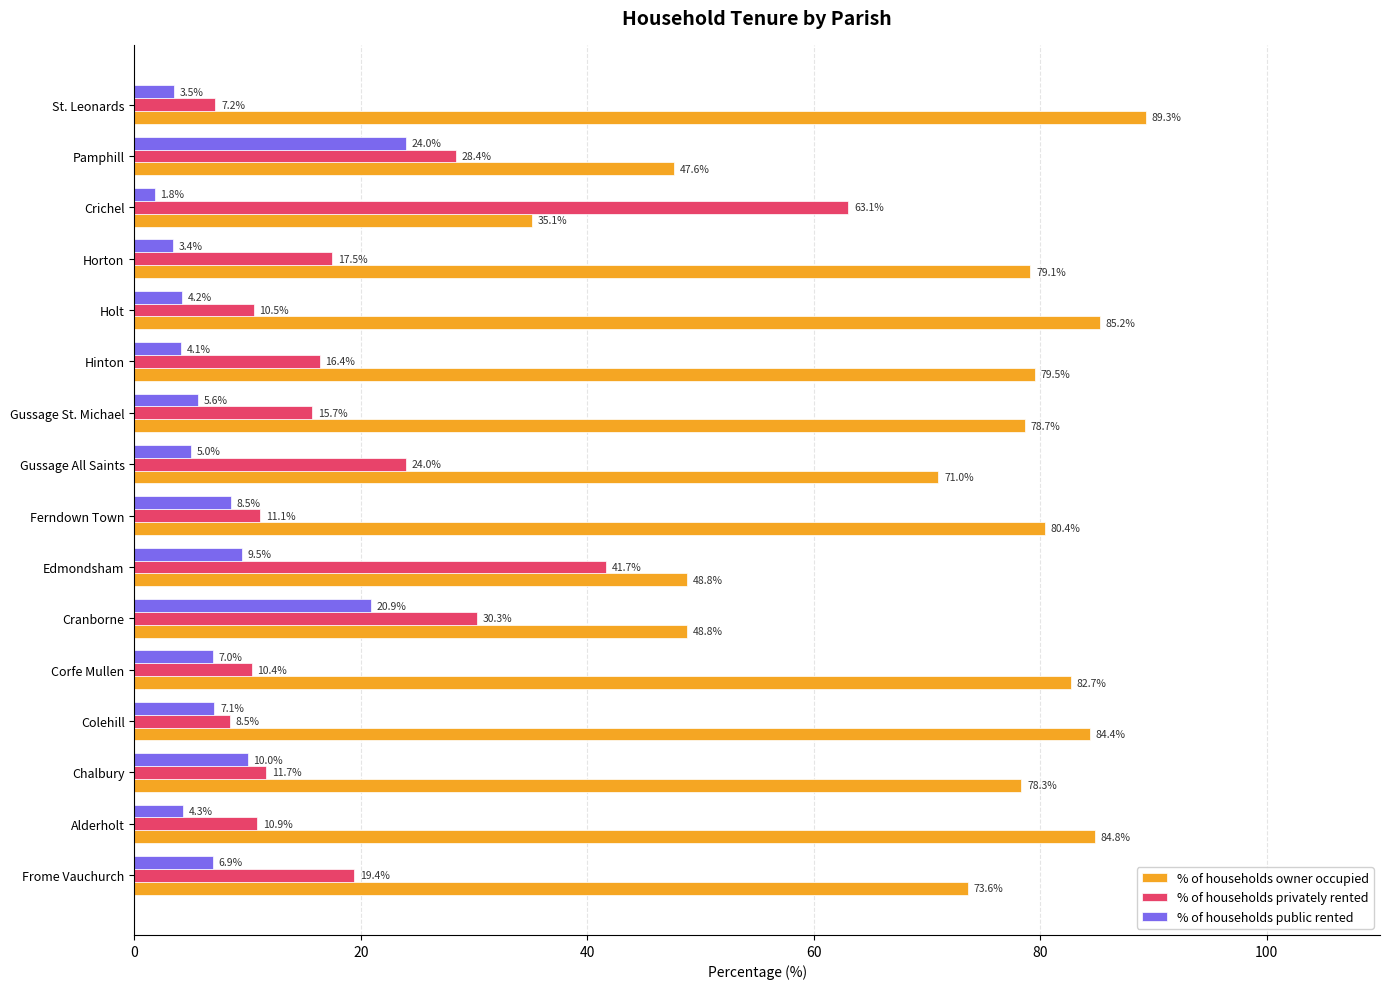

How many data points in % of households privately rented are above 16?

8